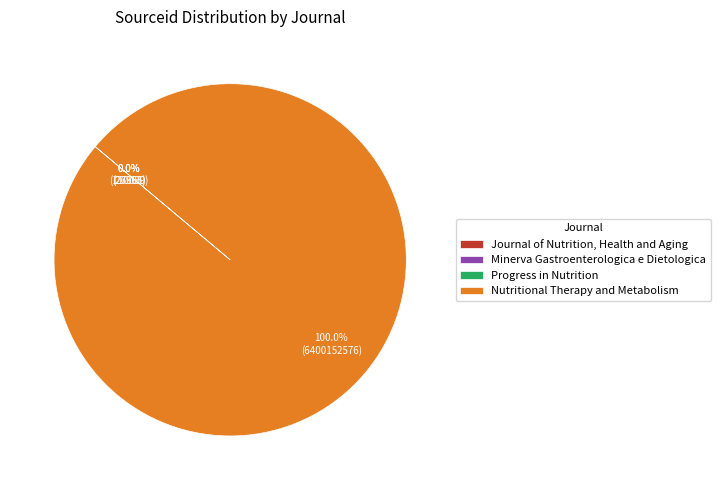

What is the largest slice in the pie chart?

Nutritional Therapy and Metabolism